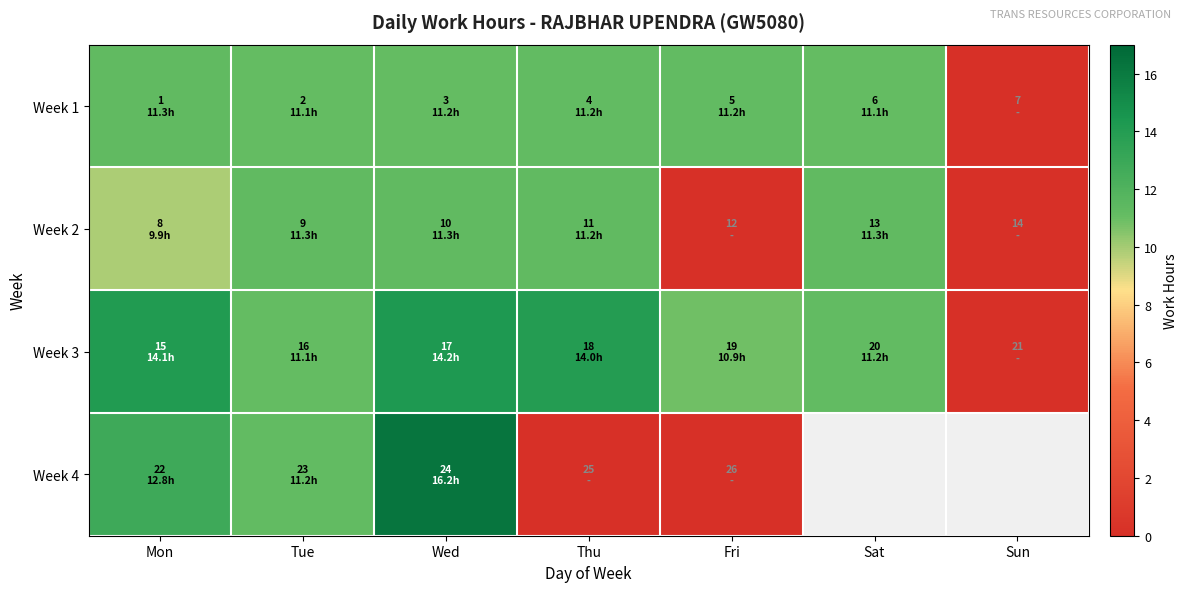

What is the difference between the maximum and minimum values in the Week 2 series?

11.3